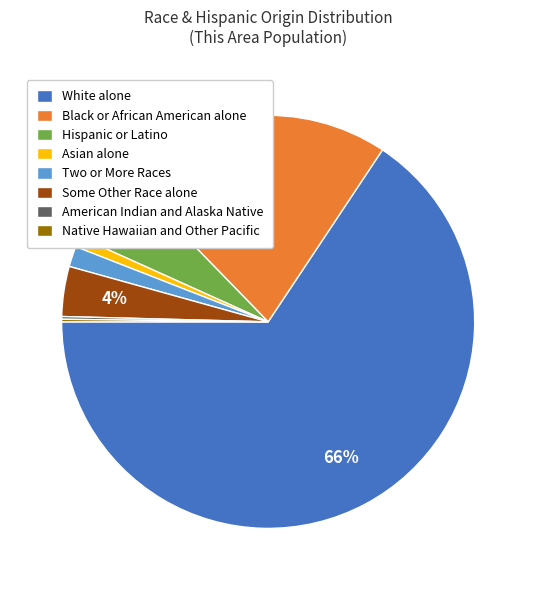

Which slice is the largest?

White alone